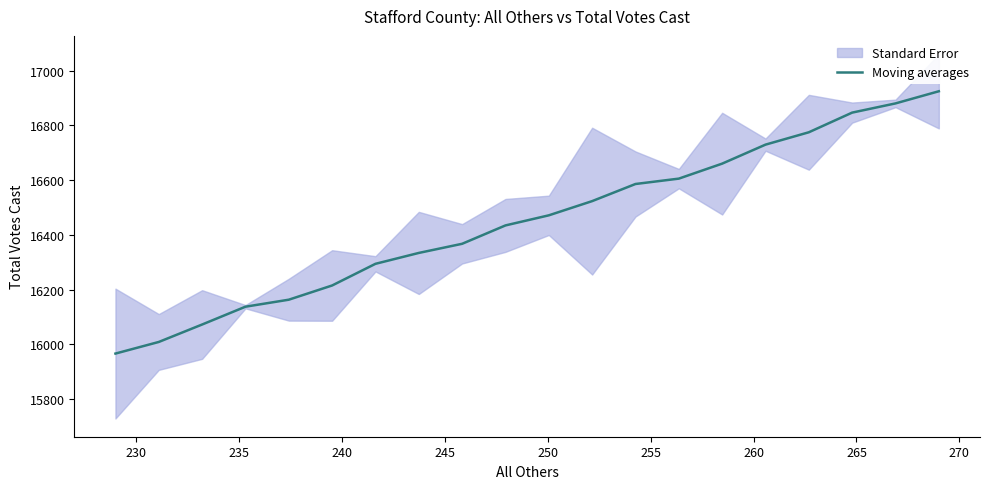

What is the minimum value for Moving averages?

15965.9